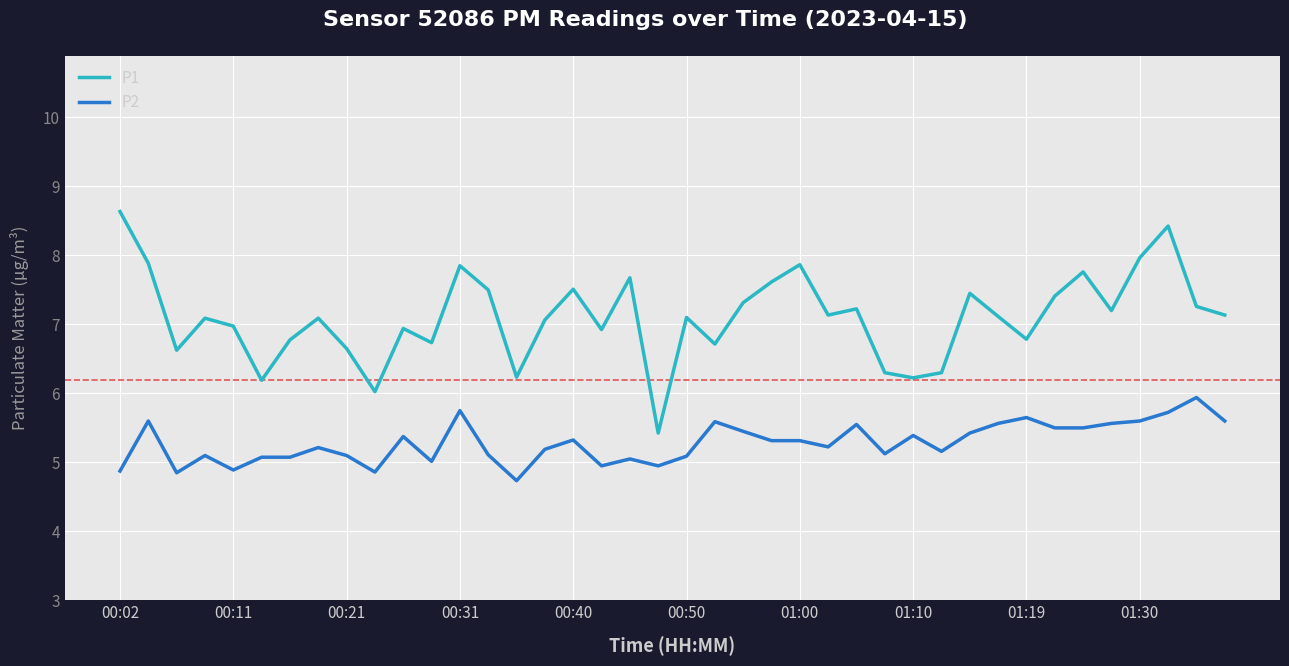

Which series has the largest total across all categories?

P1